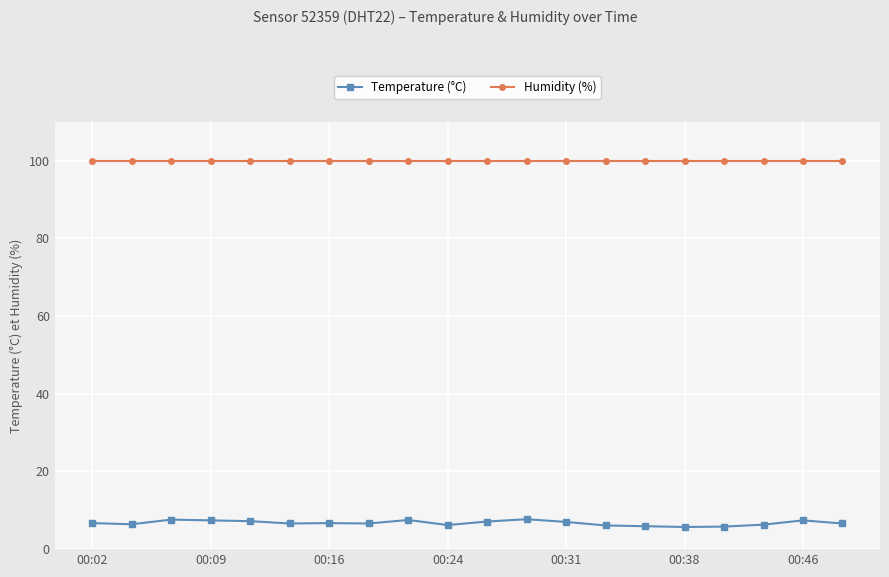

Rank the series by their maximum value, from highest to lowest.

Humidity (%), Temperature (°C)